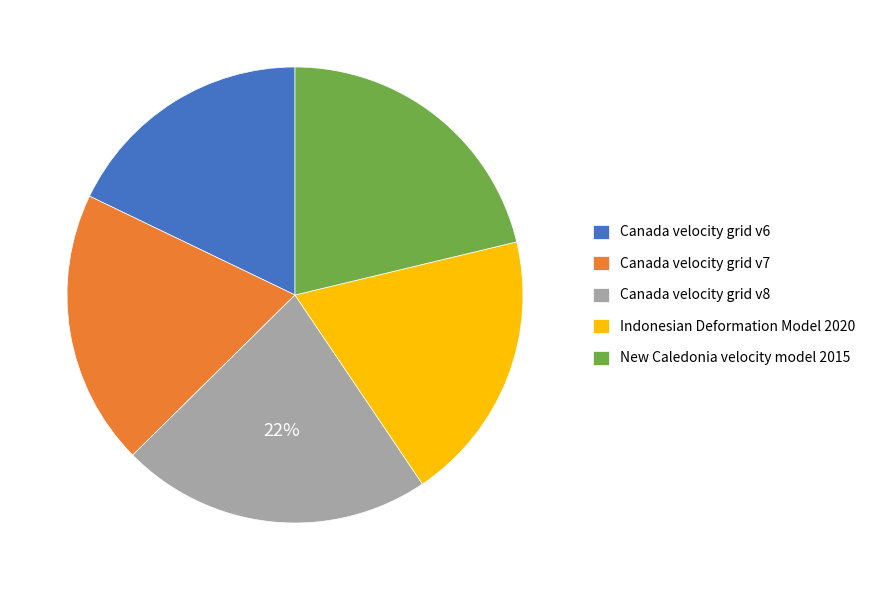

Which has a higher value, Canada velocity grid v8 or Indonesian Deformation Model 2020?

Canada velocity grid v8